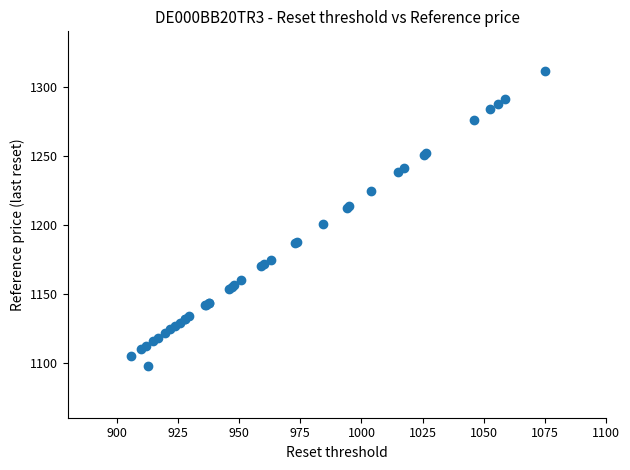

What Y value in the scatter plot is closest to 1204?

1200.5